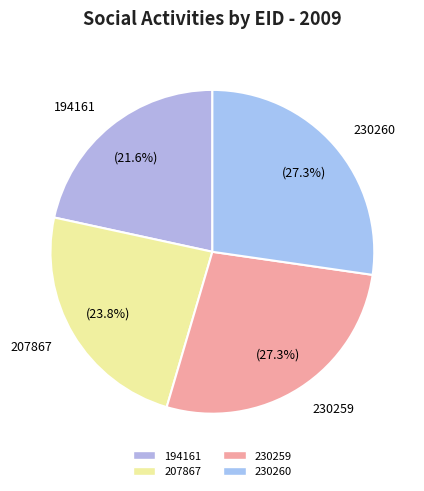

Which has a higher value, 207867 or 230260?

230260